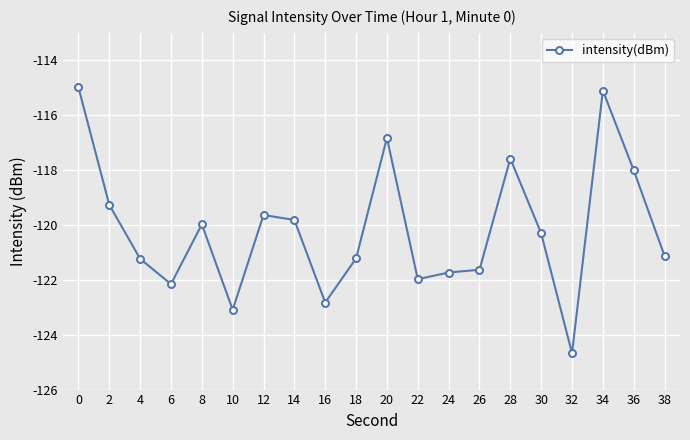

What is the difference between the second highest and second lowest values?

8.0